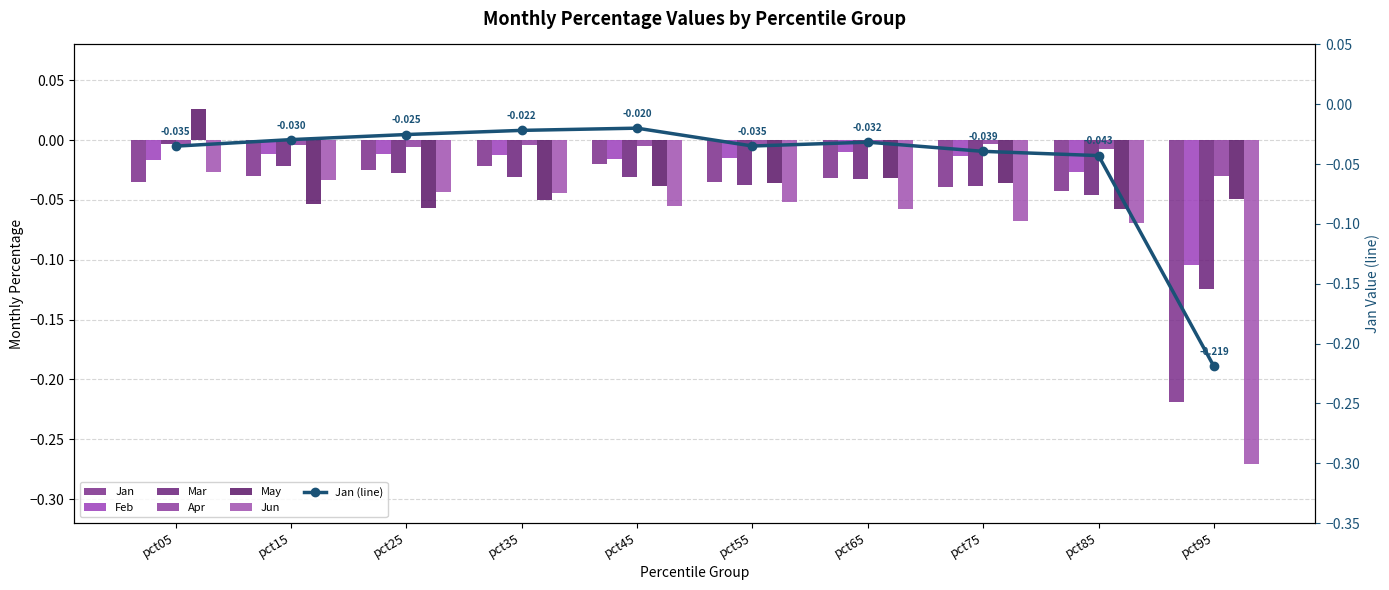

At which label does Jan reach its minimum?

pct95